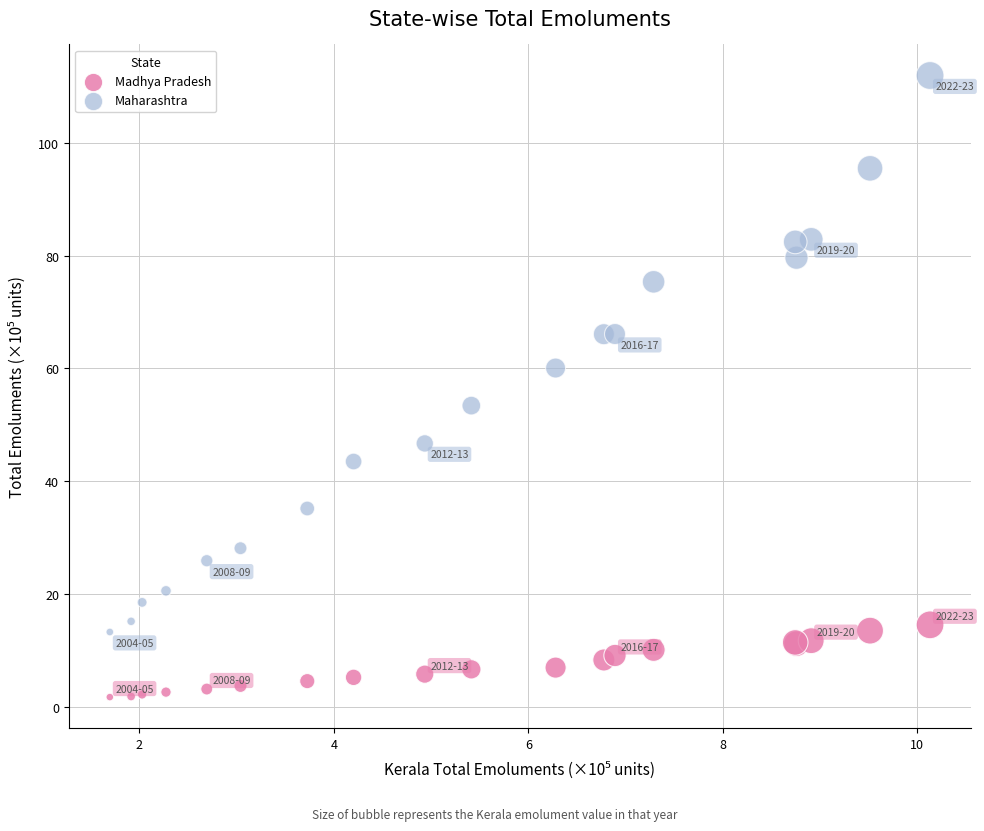

Across all series, what Y value is closest to 56?

53.4